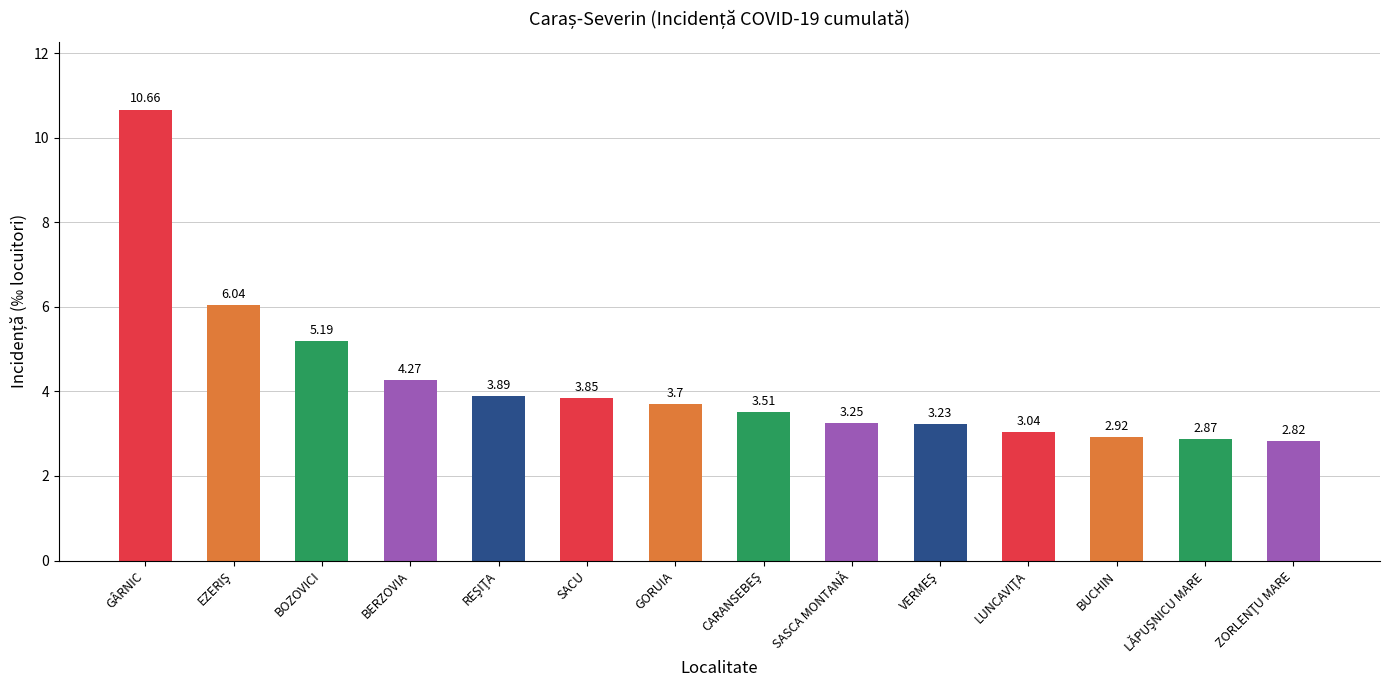

What is the difference between the maximum and minimum values?

7.8